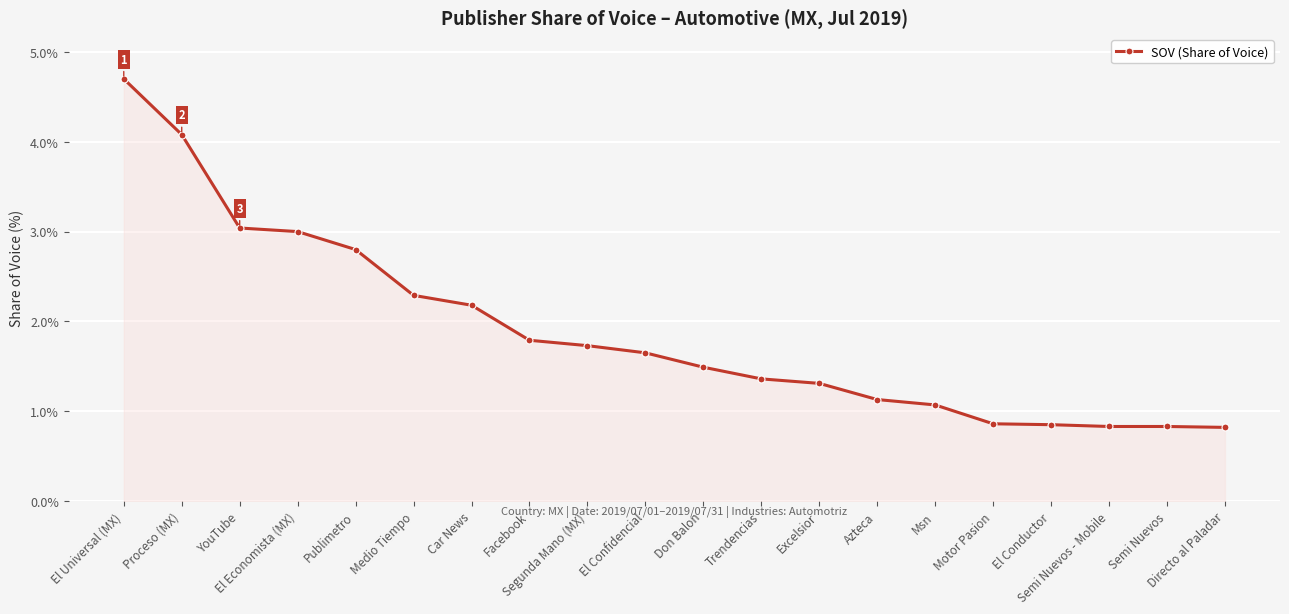

What is the minimum value shown in the chart?

0.8